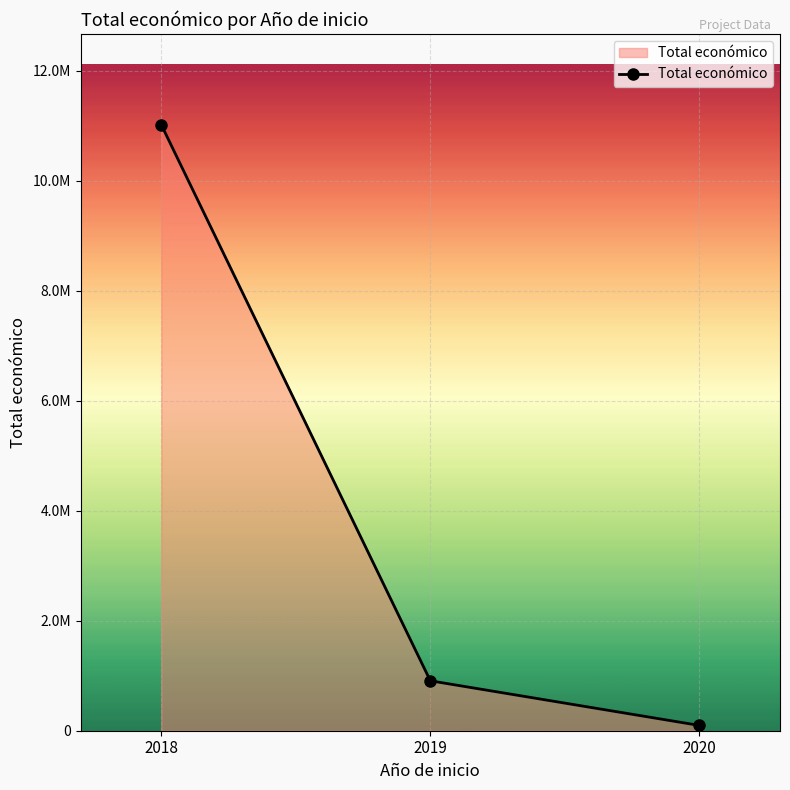

What is the minimum value shown in the chart?

96497